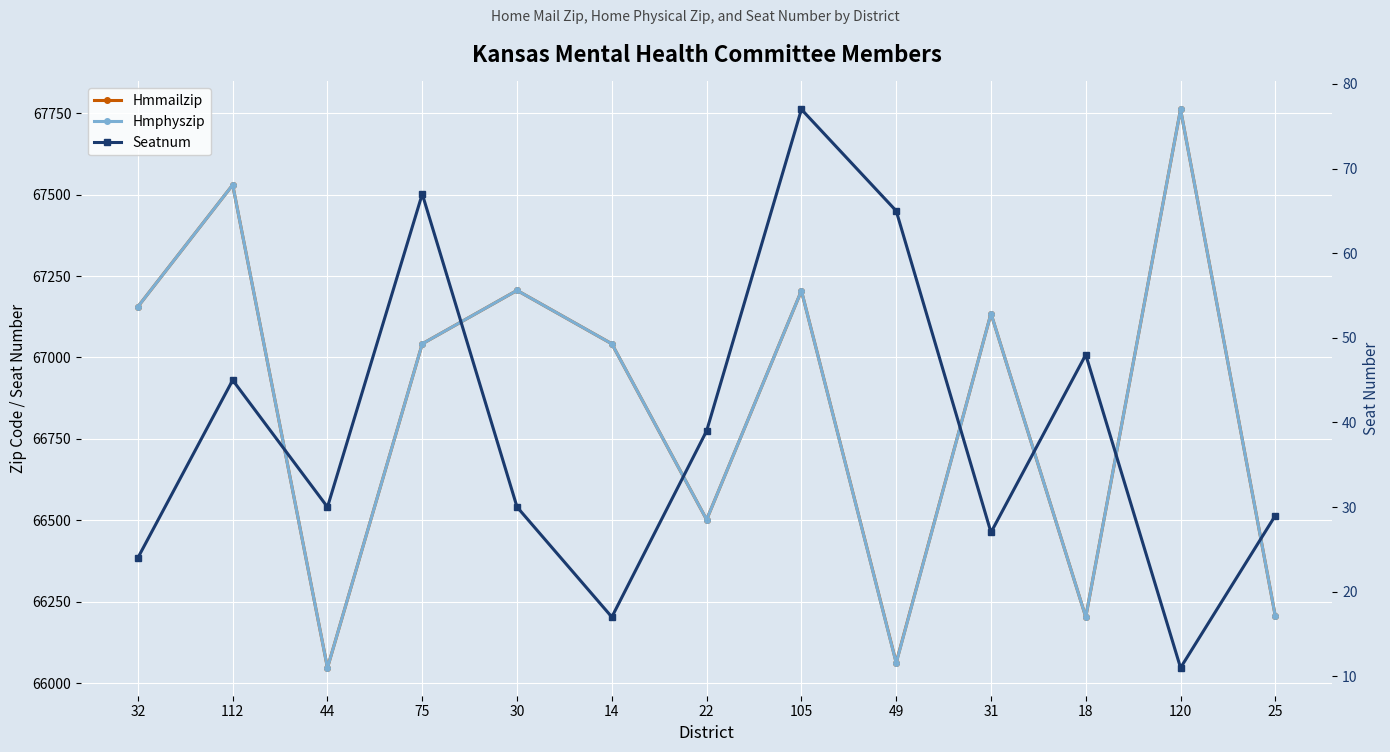

Which has a higher value, 30 or 49?

30